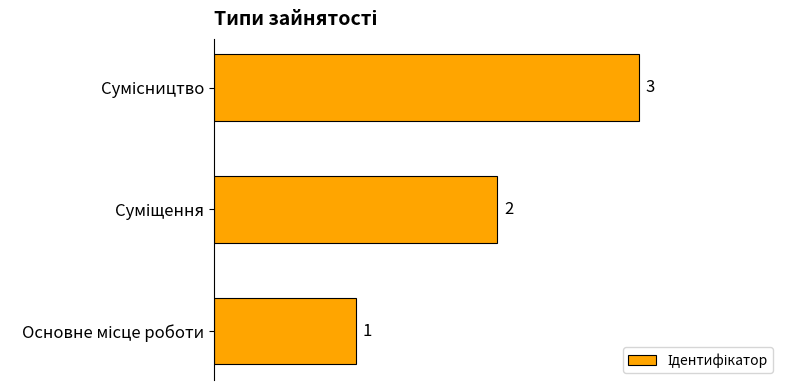

What is the maximum value shown in the chart?

3